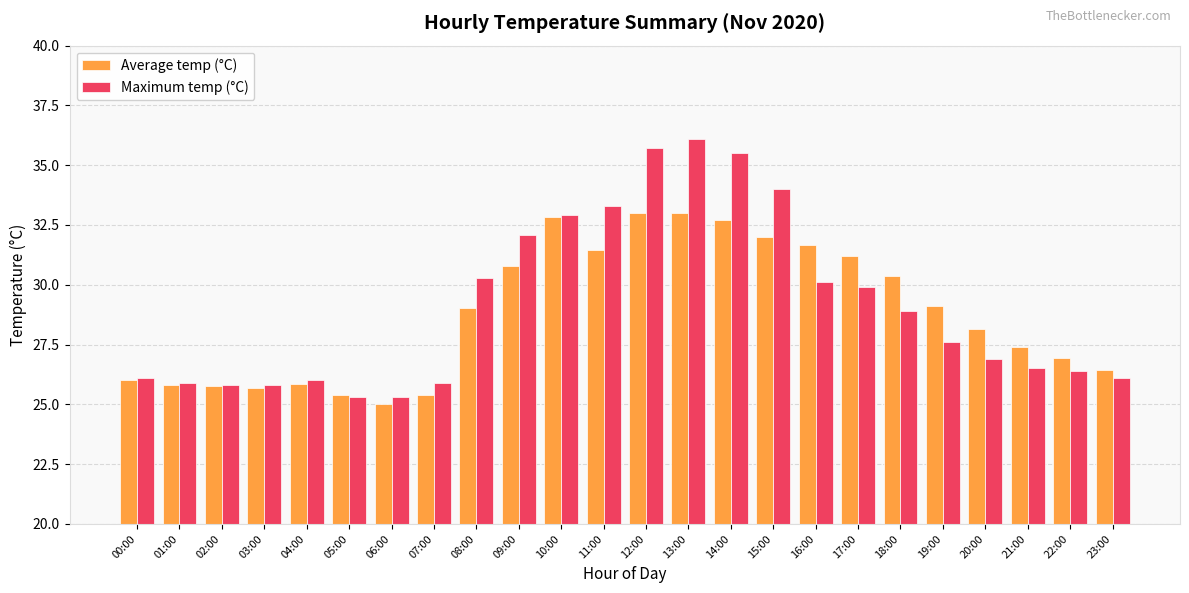

Which series has the largest range (max minus min)?

Maximum temp (°C)